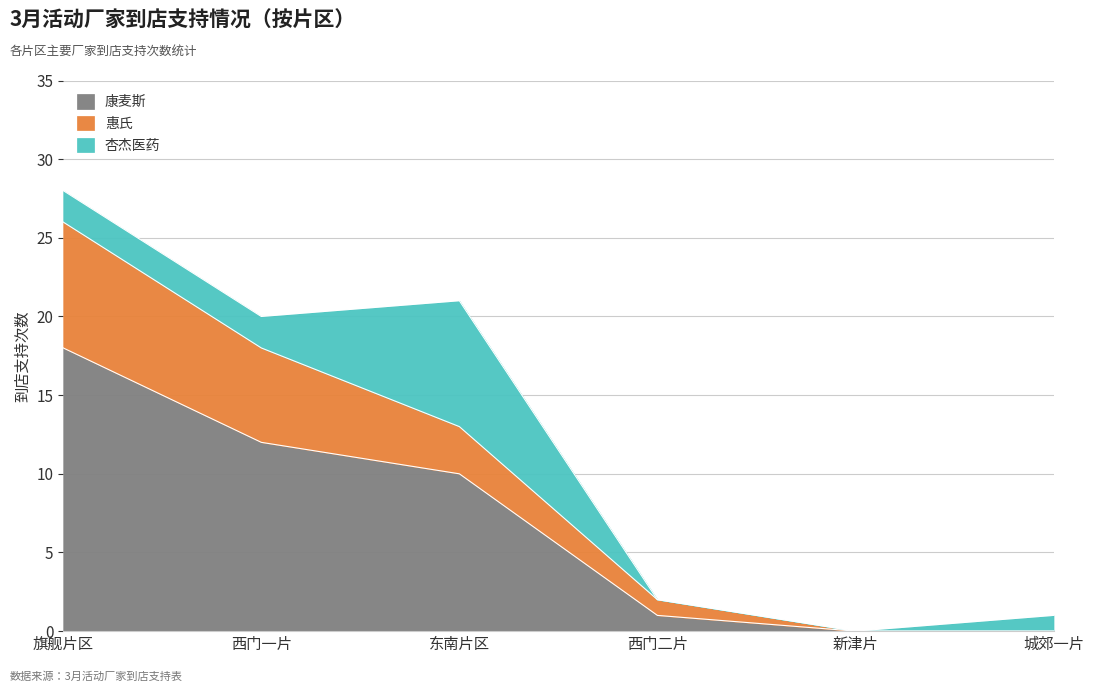

The value of 康麦斯 at 东南片区 is 6. True or false?

False